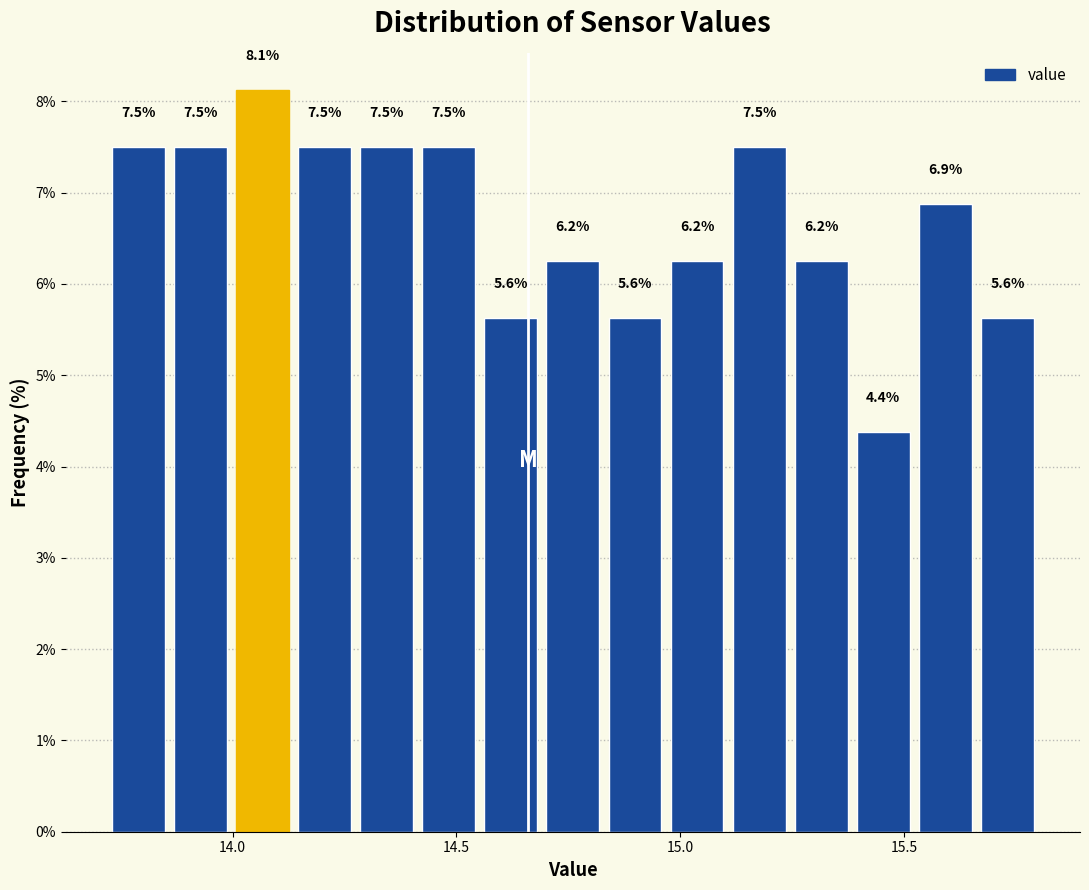

Read against the x-axis, roughly where is the centre of the tallest bar?

14.05